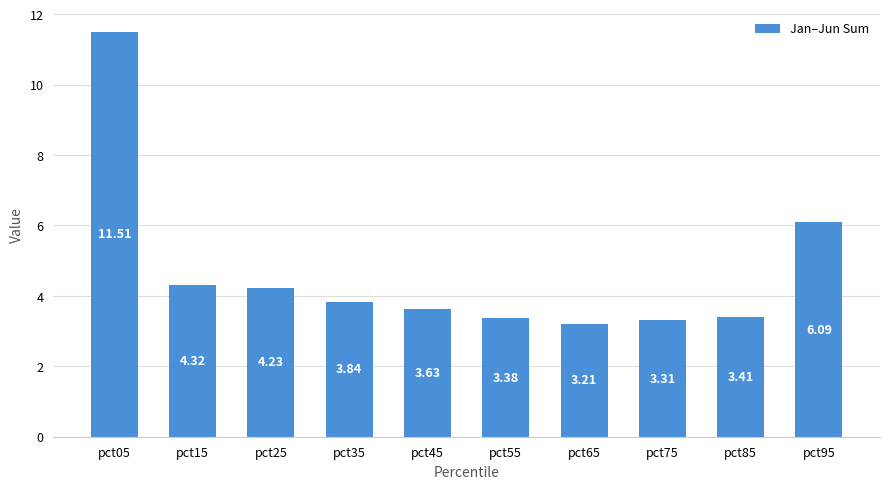

How many bars are there in total?

10